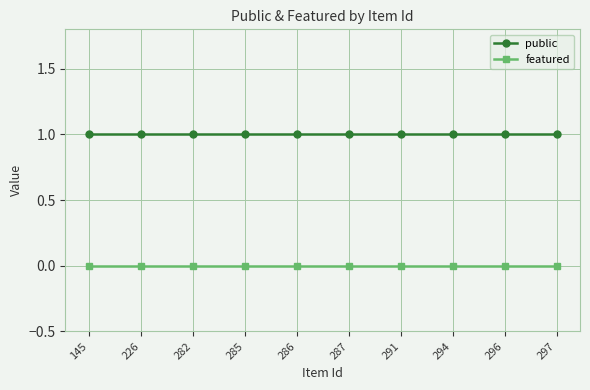

Reading left to right, extract all data points from this chart.

public: 145=1	226=1	282=1	285=1	286=1	287=1	291=1	294=1	296=1	297=1
featured: 145=0	226=0	282=0	285=0	286=0	287=0	291=0	294=0	296=0	297=0